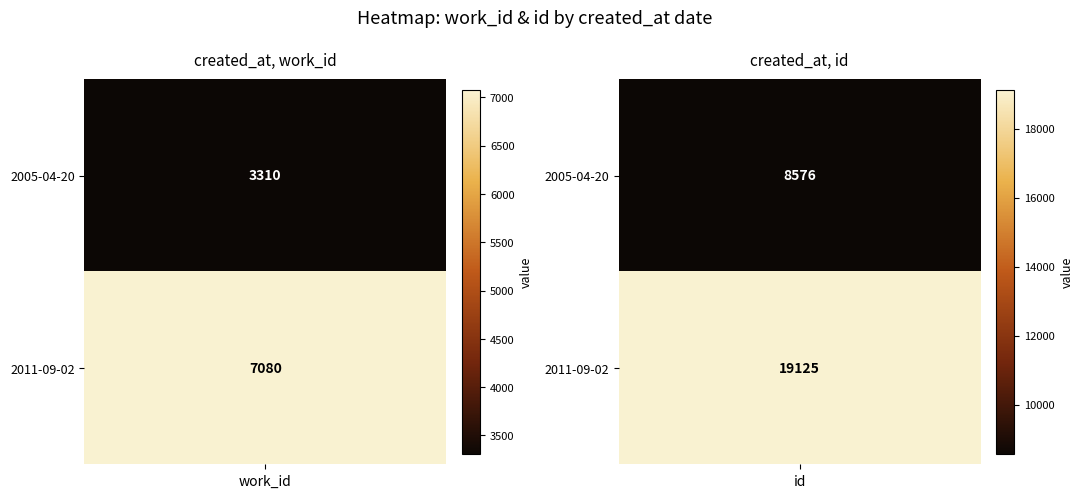

What is the difference between the maximum and minimum values in the 2011-09-02 series?

12045